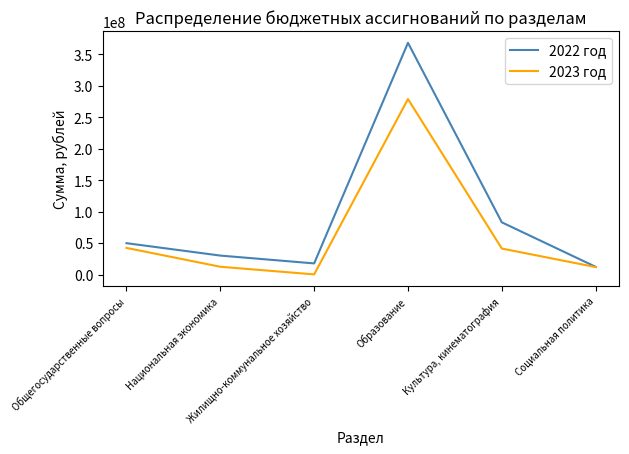

Which series has the largest range (max minus min)?

2022 год